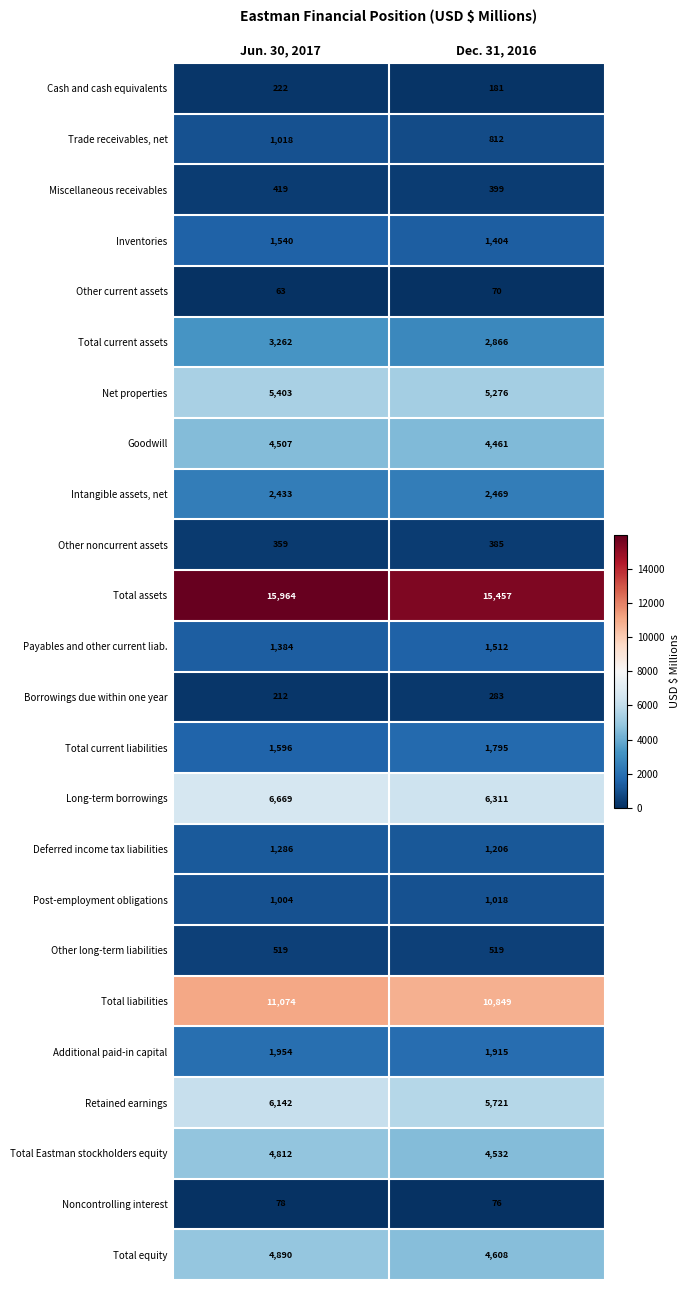

Rank the series at Dec. 31, 2016 from lowest to highest value.

Other current assets, Noncontrolling interest, Cash and cash equivalents, Borrowings due within one year, Other noncurrent assets, Miscellaneous receivables, Other long-term liabilities, Trade receivables, net, Post-employment obligations, Deferred income tax liabilities, Inventories, Payables and other current liab., Total current liabilities, Additional paid-in capital, Intangible assets, net, Total current assets, Goodwill, Total Eastman stockholders equity, Total equity, Net properties, Retained earnings, Long-term borrowings, Total liabilities, Total assets